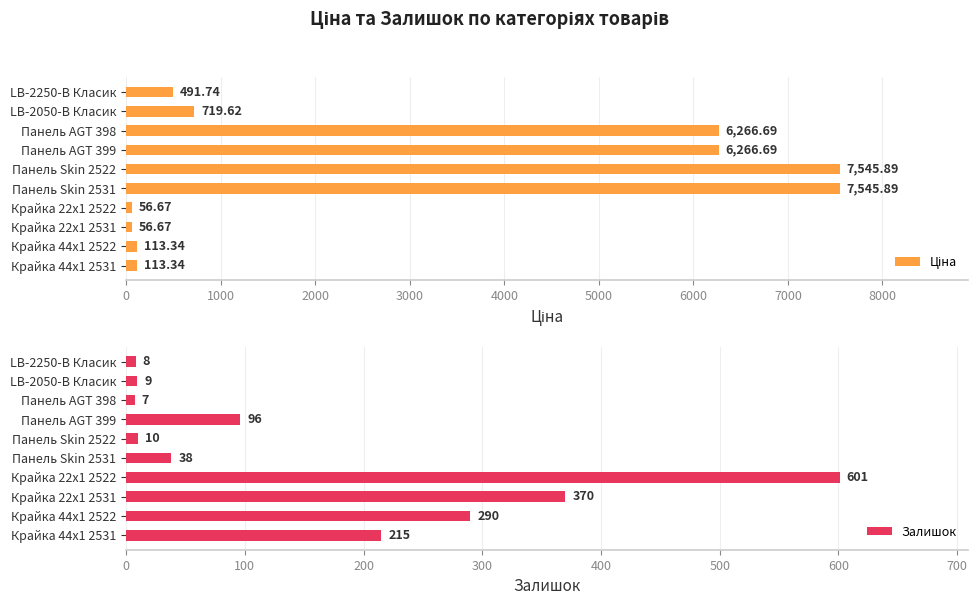

What is the average value of the Залишок series?

164